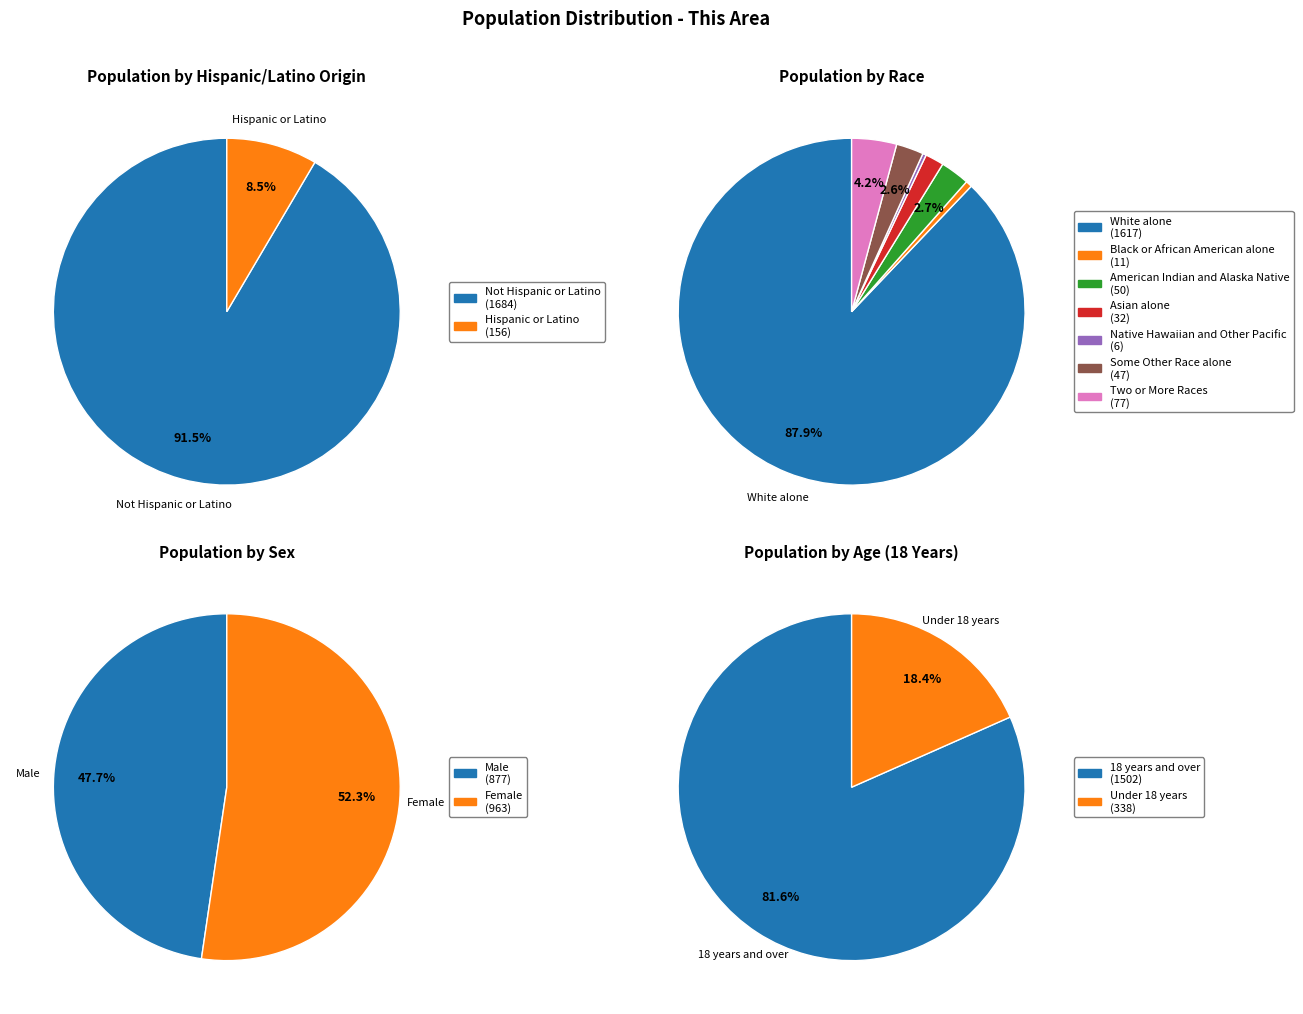

Which has a higher value, American Indian and Alaska Native or White alone?

White alone